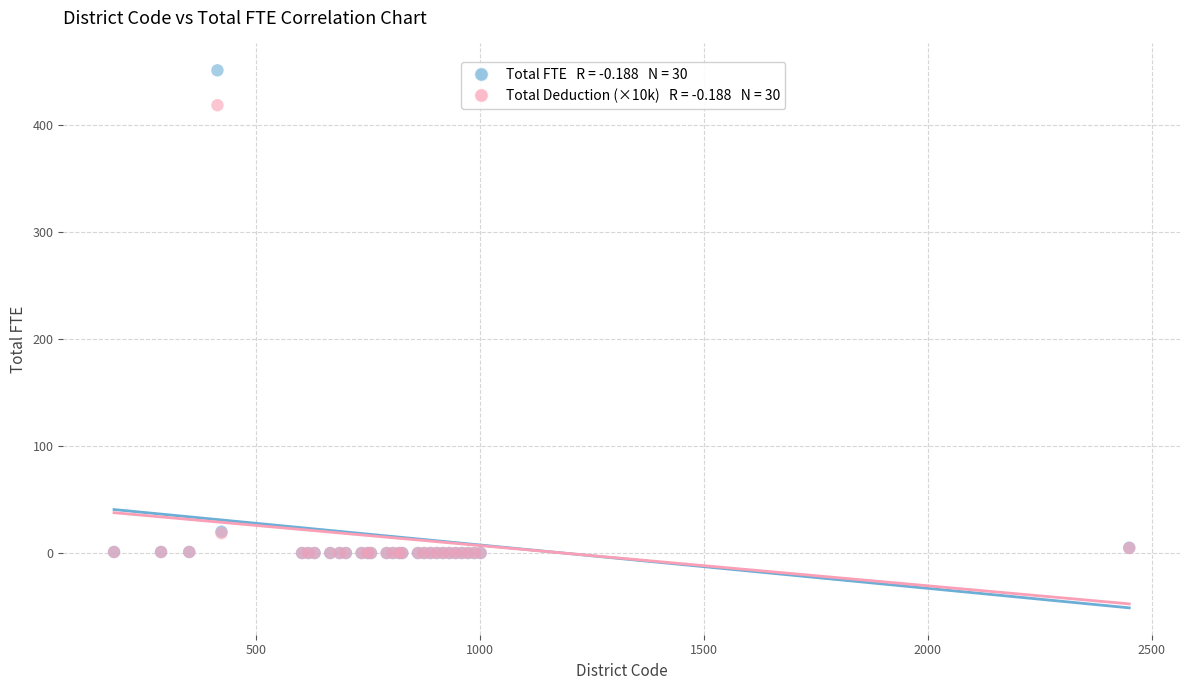

Across all series, what Y value is closest to 225?

418.9